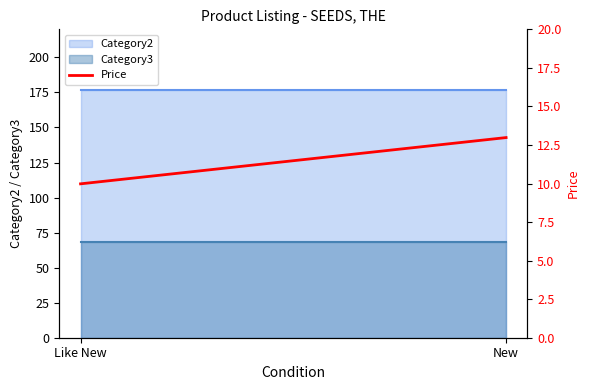

Reading right to left, extract all data points from this chart.

New=13.0	Like New=10.0